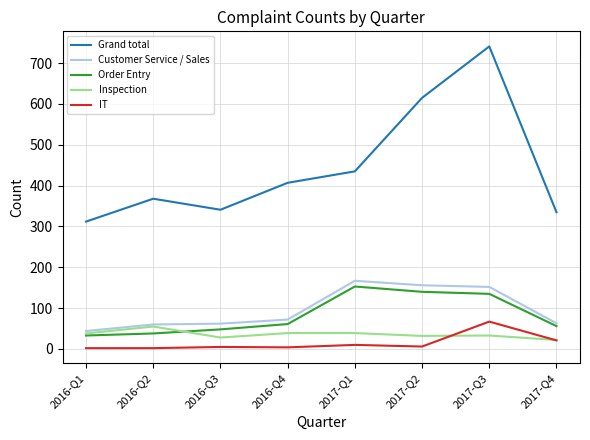

What is the maximum value for IT?

67